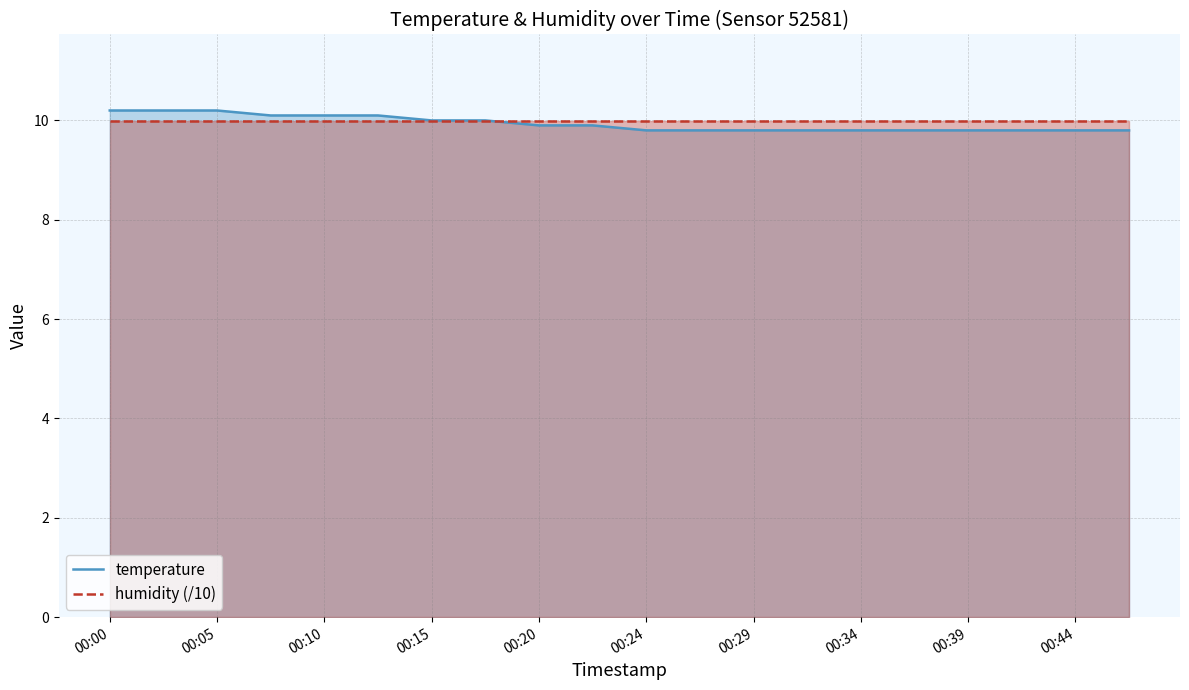

Is it true that humidity (/10) equals 17.2 at 00:29?

False